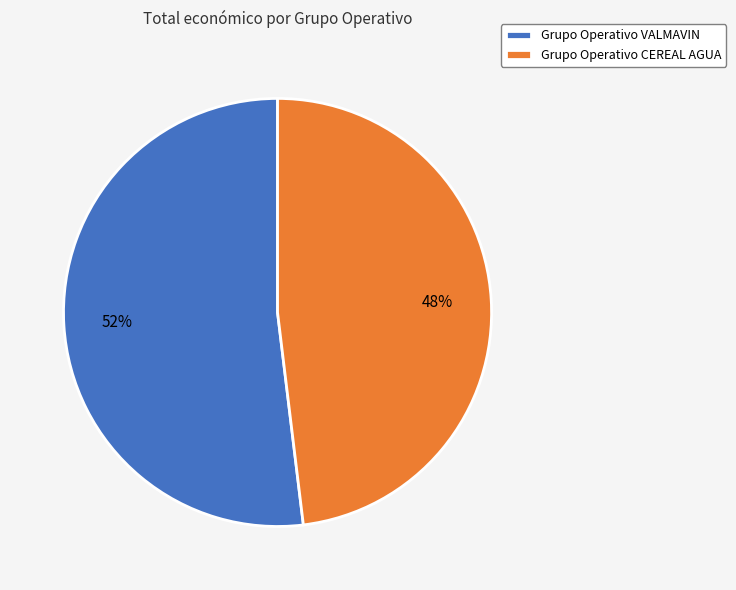

Is Grupo Operativo VALMAVIN the majority of the pie?

Yes